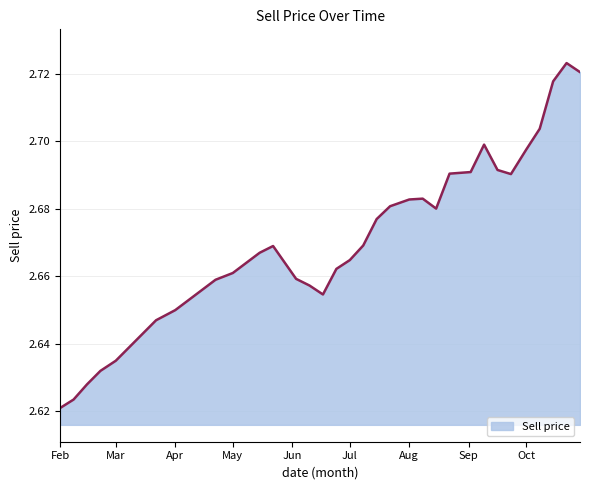

Does the chart have visible grid lines?

Yes